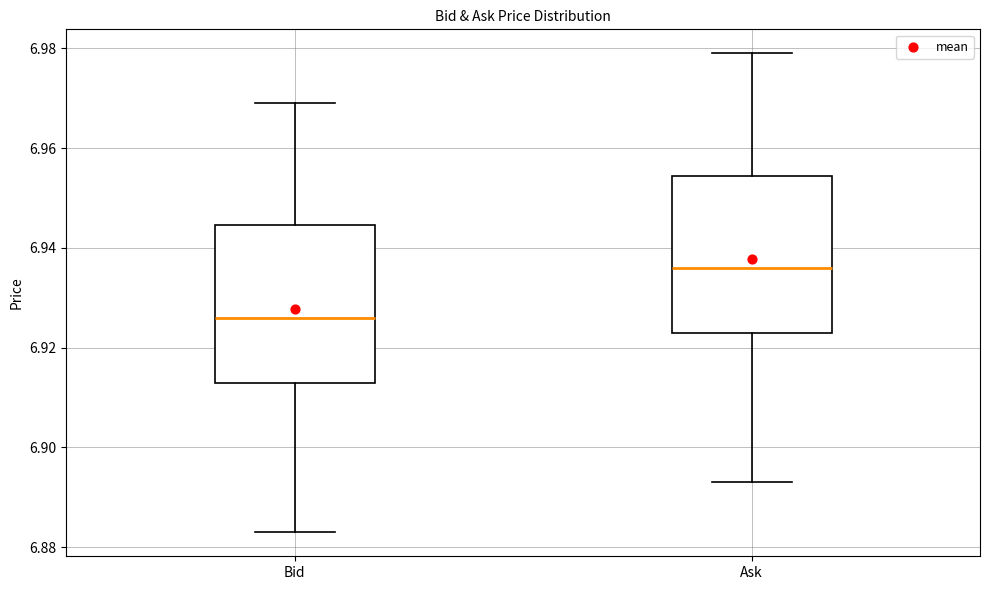

Reading left to right, transcribe this box plot: for each box, give where its median line is, the range the box spans, and where its two whiskers end, as read against the y-axis. The values are not printed on the chart, so give them approximately, as read against the axis.

Bid: median 6.926, box 6.914 to 6.944, whiskers 6.884 to 6.970
Ask: median 6.936, box 6.924 to 6.954, whiskers 6.894 to 6.980